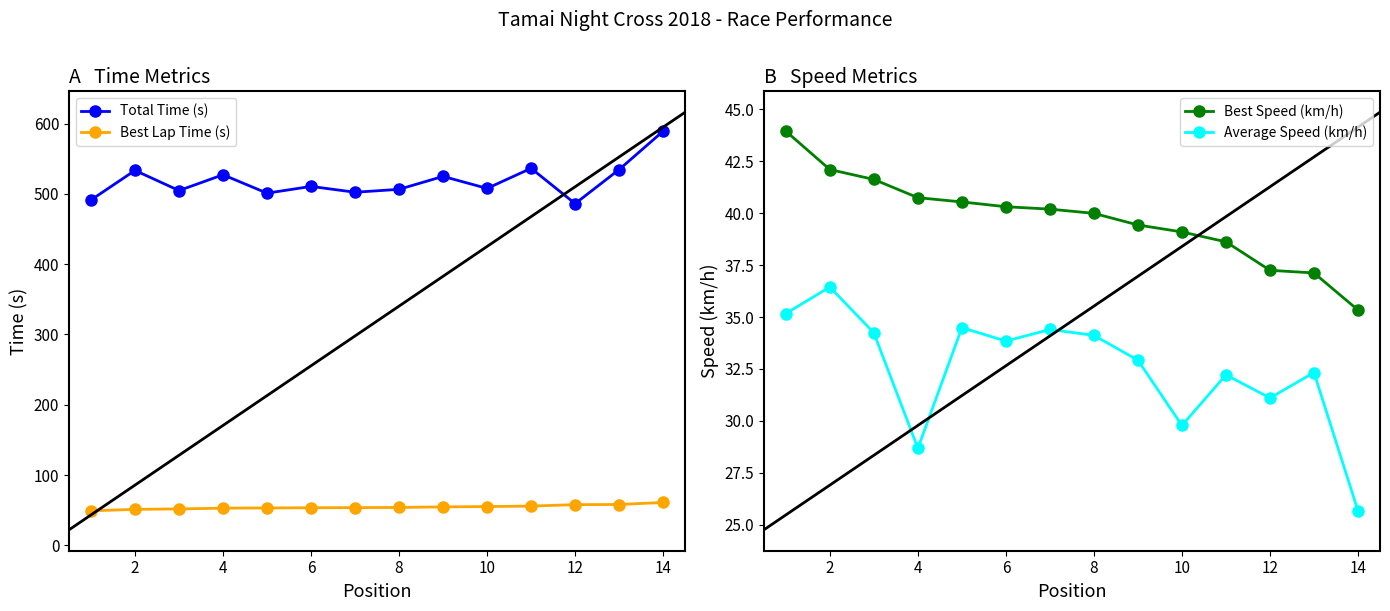

What is the value of the Total Time (s) point at the 8th from the left?

506.5